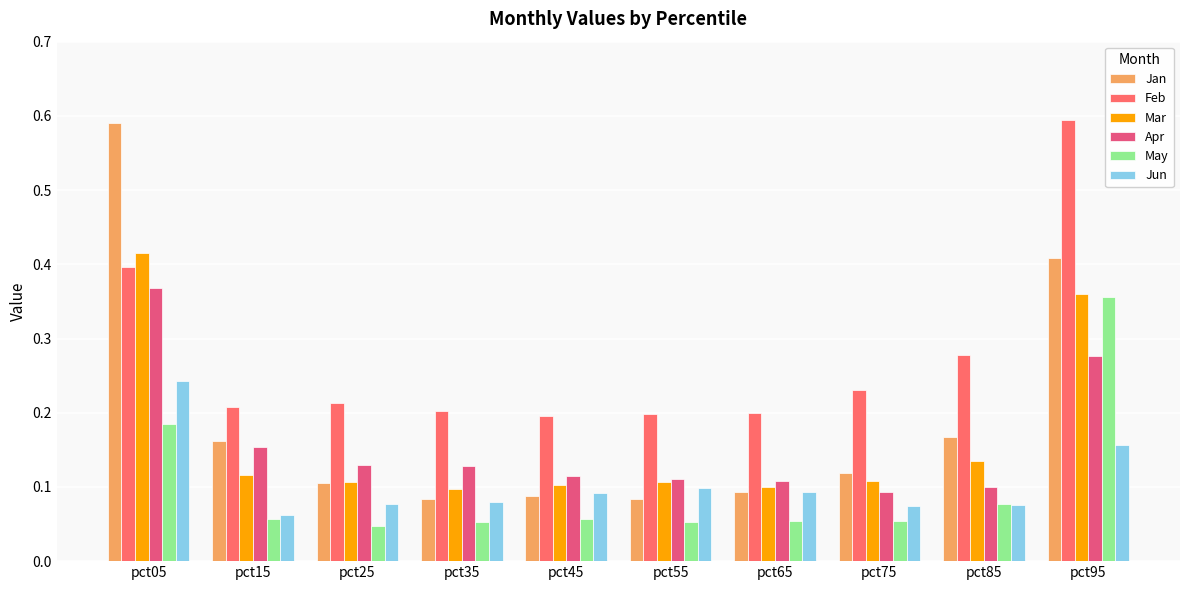

List the labels in order of May value, largest first.

pct95, pct05, pct85, pct45, pct15, pct75, pct65, pct35, pct55, pct25